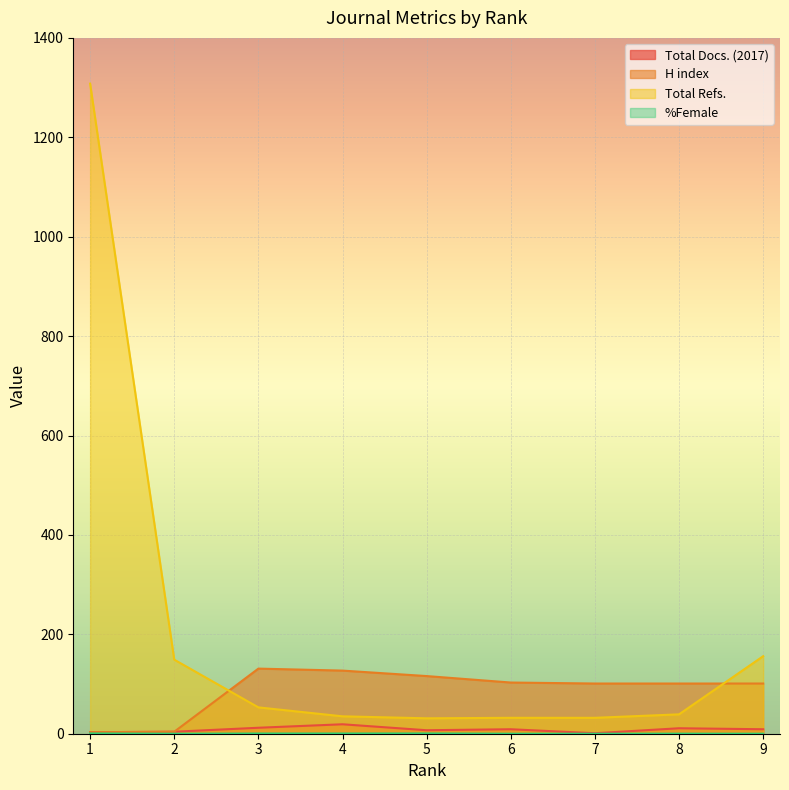

True or false: %Female and Total Refs. cross at least once.

False